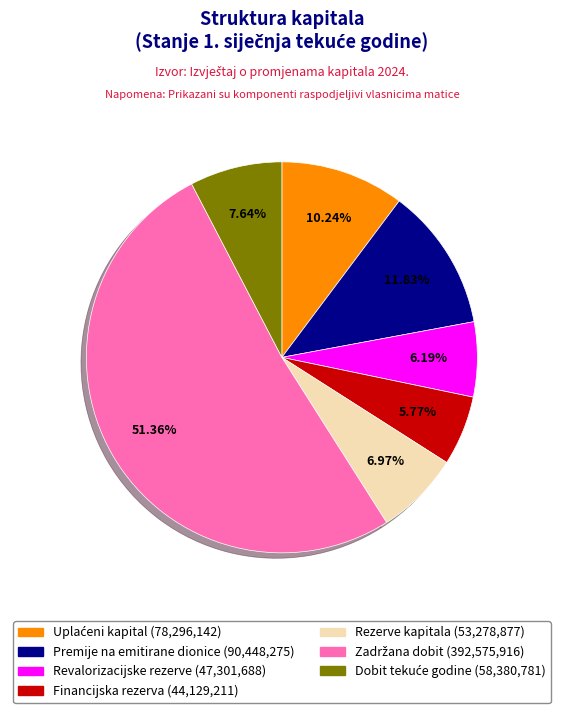

To the nearest percent, what is the average slice percentage?

14%